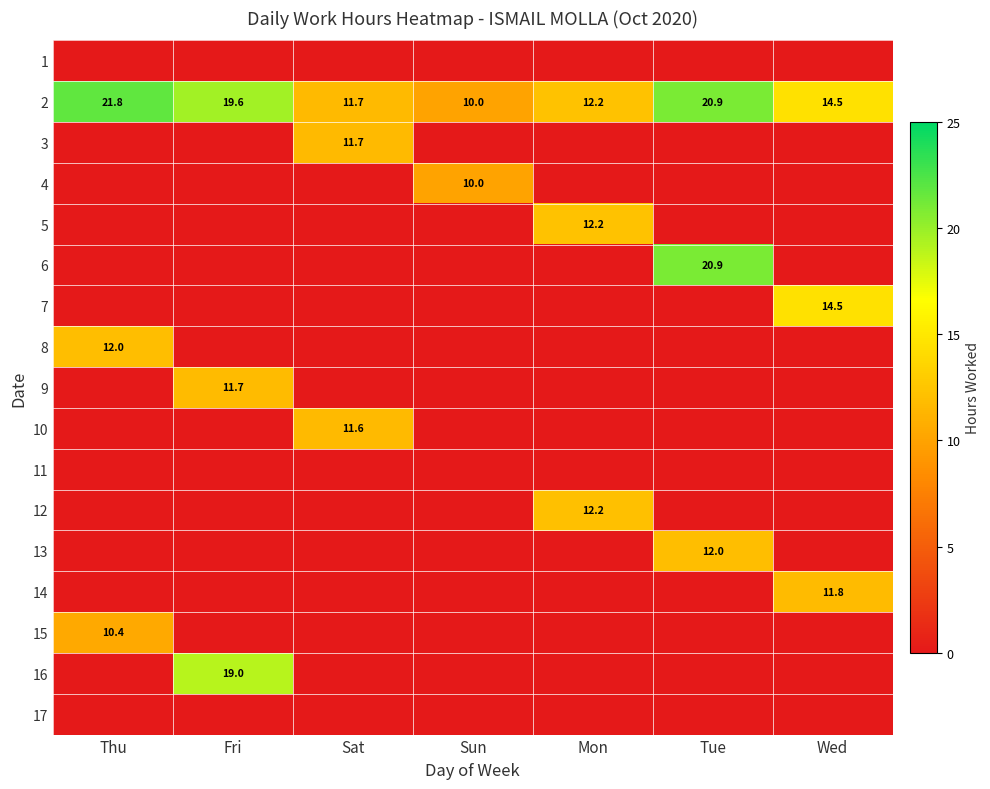

What is the difference between the 2 values at Wed and Thu?

7.3